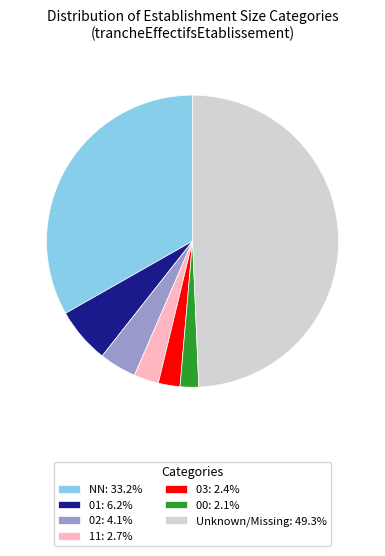

Is there any slice that represents more than half of the pie?

No